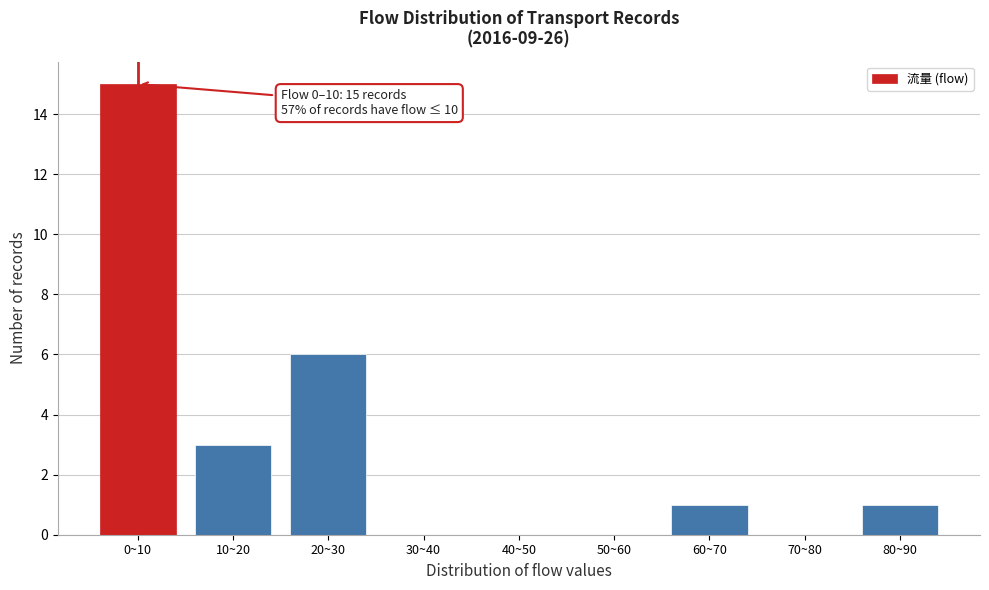

Reading right to left, transcribe all the data shown in this chart.

80~90=1	70~80=0	60~70=1	50~60=0	40~50=0	30~40=0	20~30=6	10~20=3	0~10=15